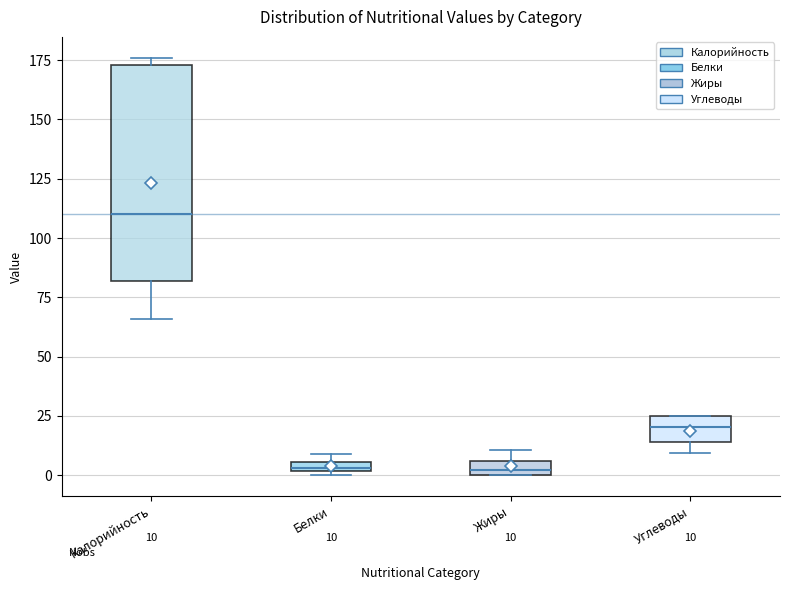

Comparing the boxes themselves (not the whiskers), which one is the tallest?

Калорийность